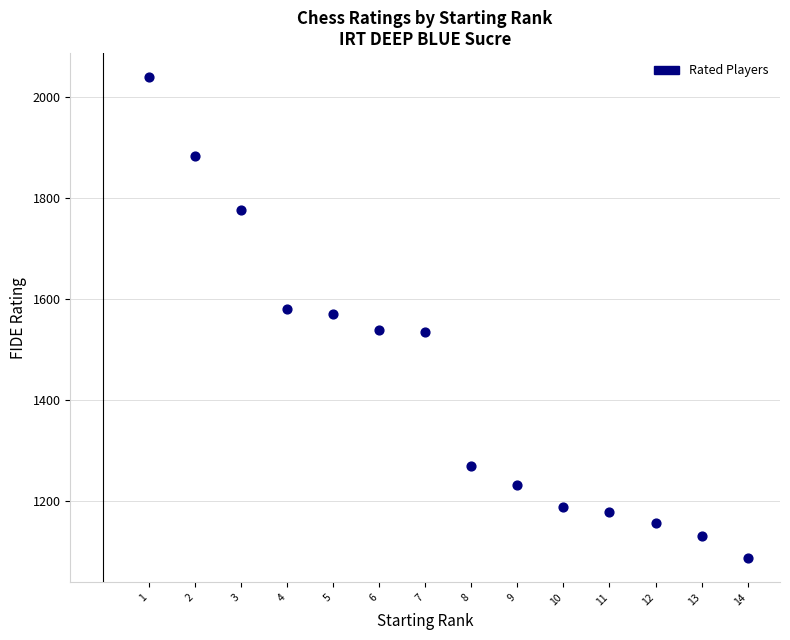

Count the number of points in this scatter plot.

14